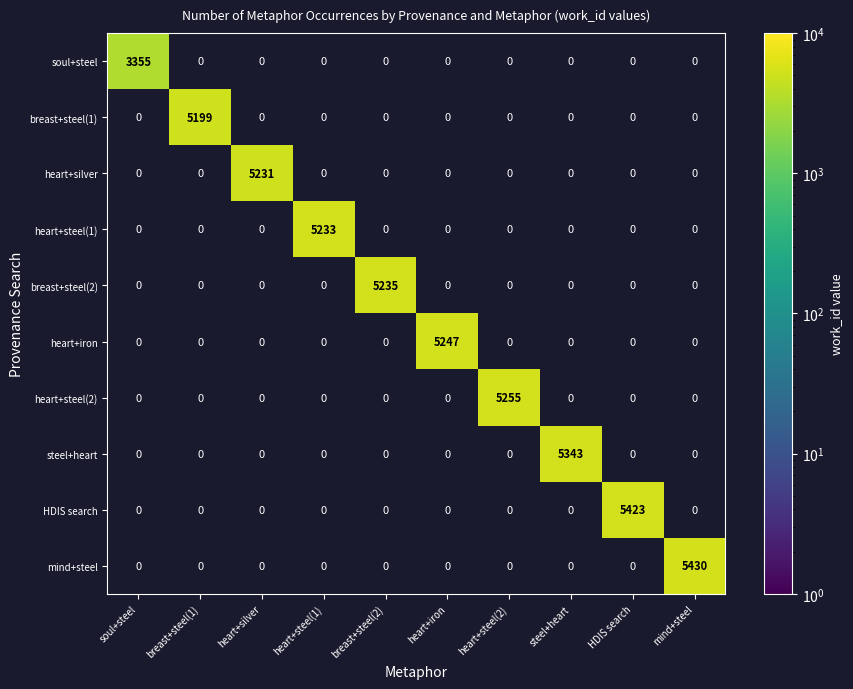

True or false: mind+steel has a value of 7139.4 at mind+steel.

False